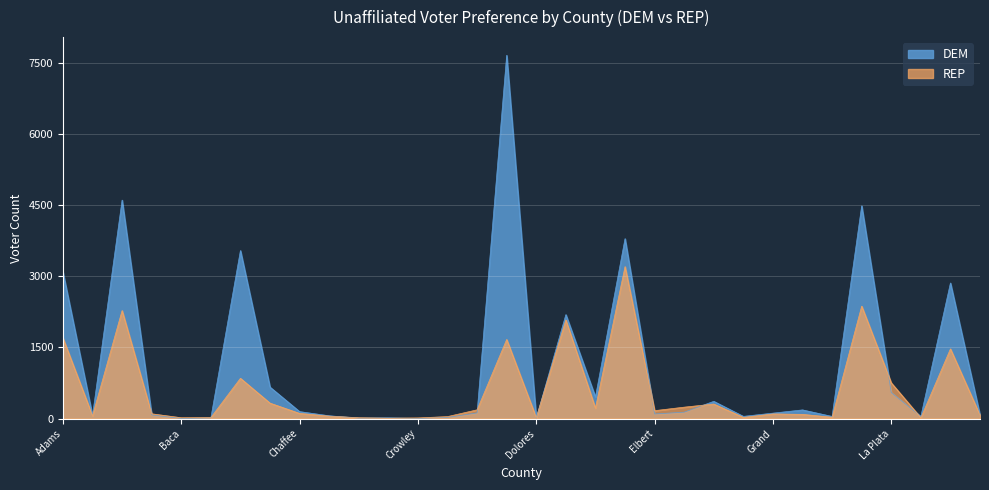

Where is the first local minimum for REP?

Alamosa